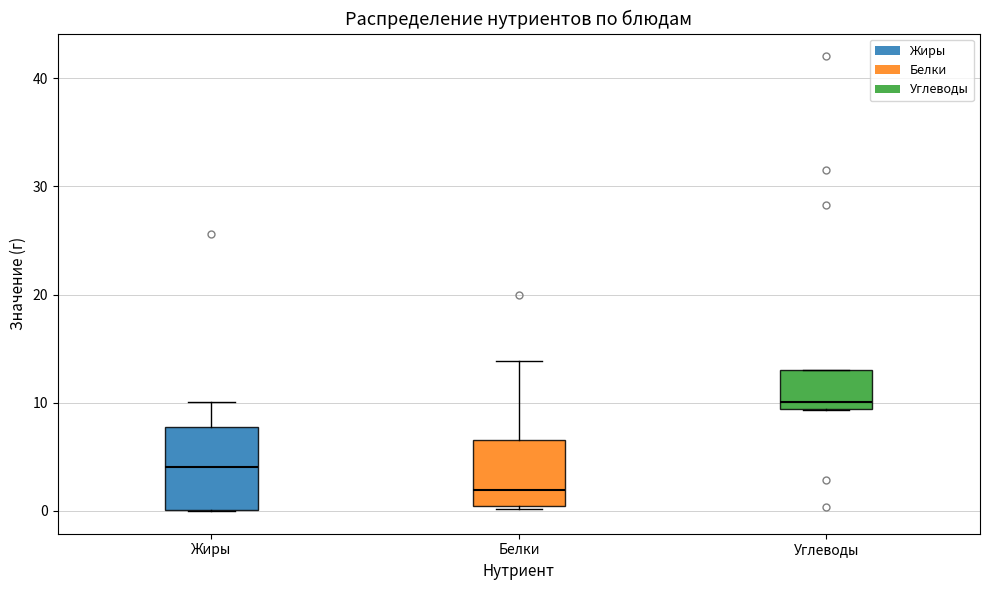

Which box's median line is the highest?

Углеводы